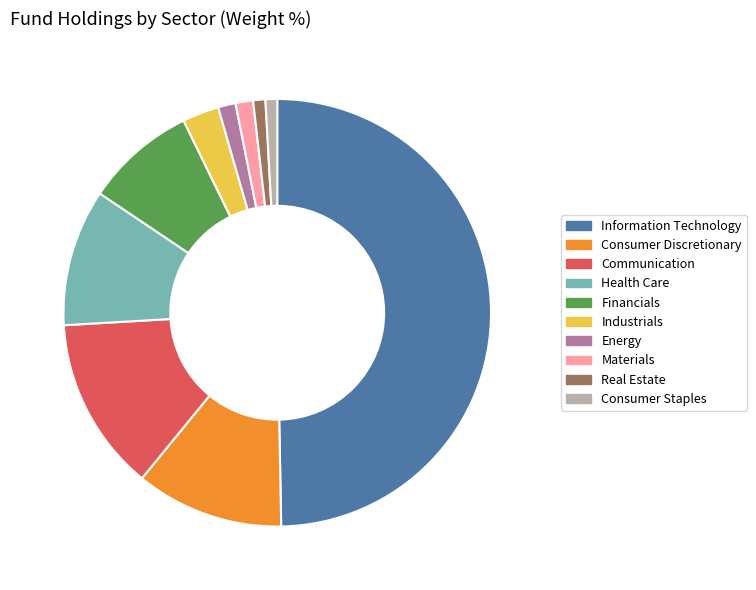

The Health Care slice represents 10% of the pie. True or false?

True